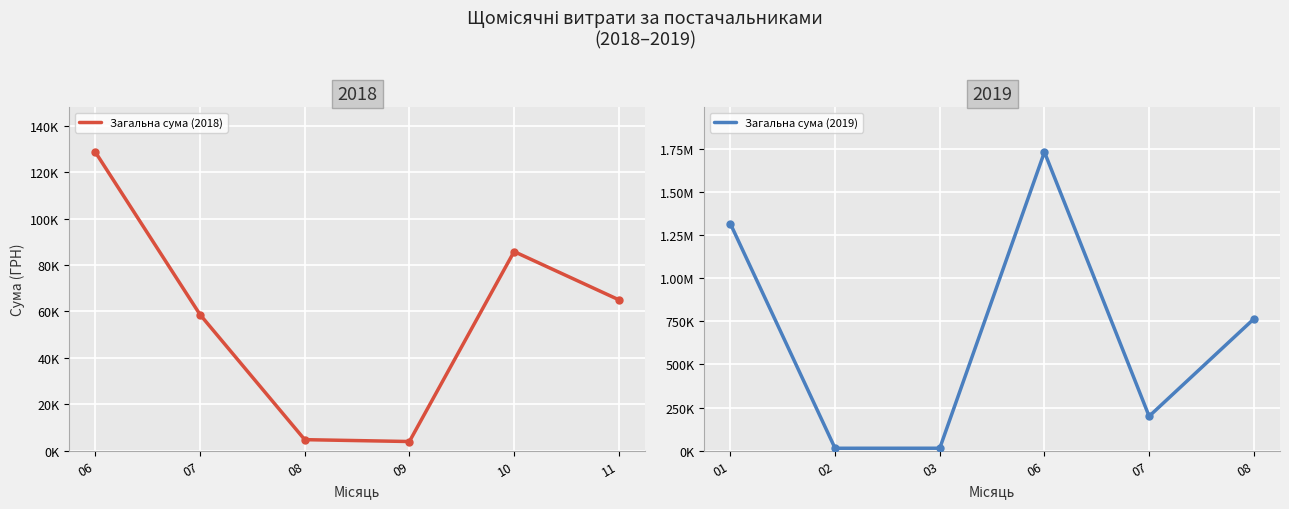

How many lines are shown in the chart?

2